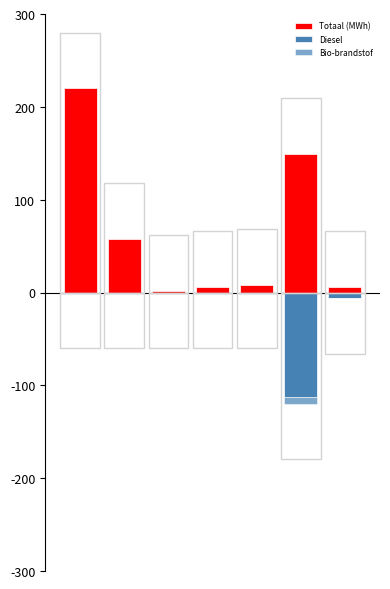

True or false: Totaal (MWh) has a value of 1.8 at 2.

True